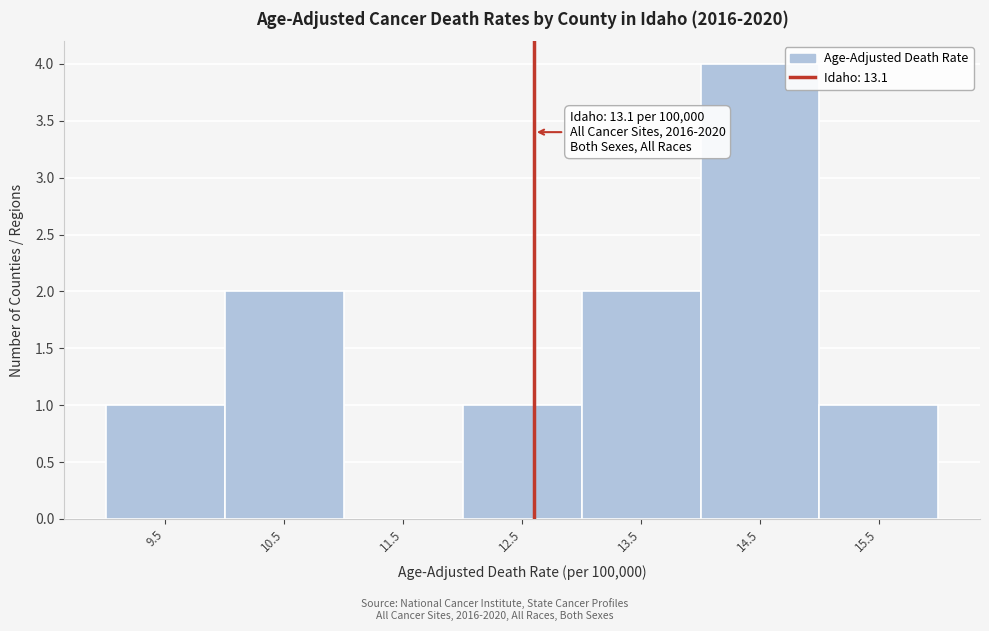

Reading right to left, extract all data points from this chart.

15.5=1	14.5=4	13.5=2	12.5=1	11.5=0	10.5=2	9.5=1